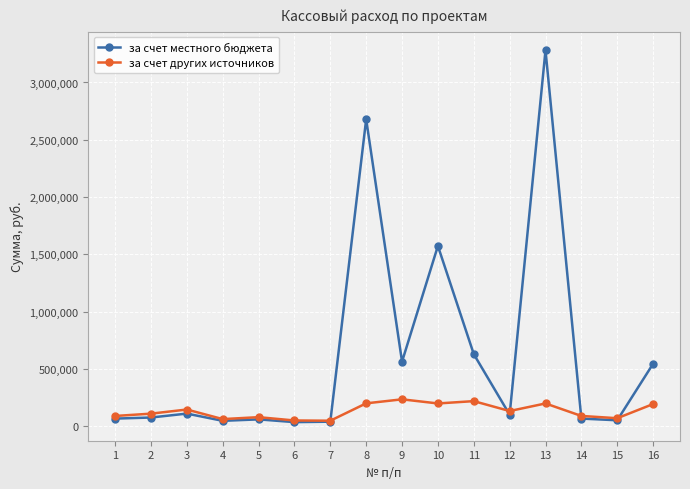

What is the difference between the за счет местного бюджета values at 5 and 6?

24059.7